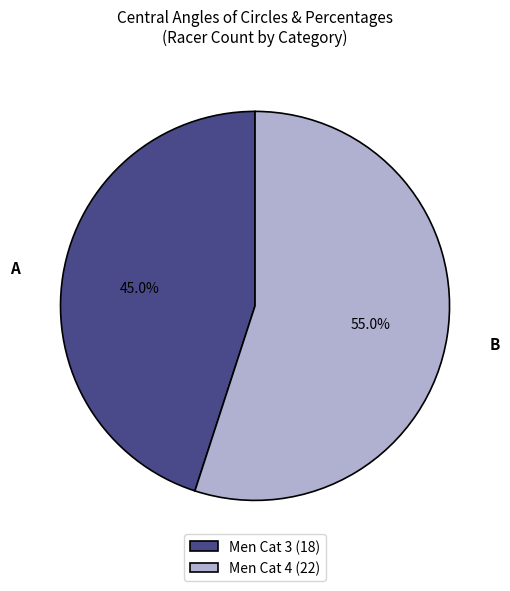

Rank the categories by value from highest to lowest.

Men Cat 4, Men Cat 3